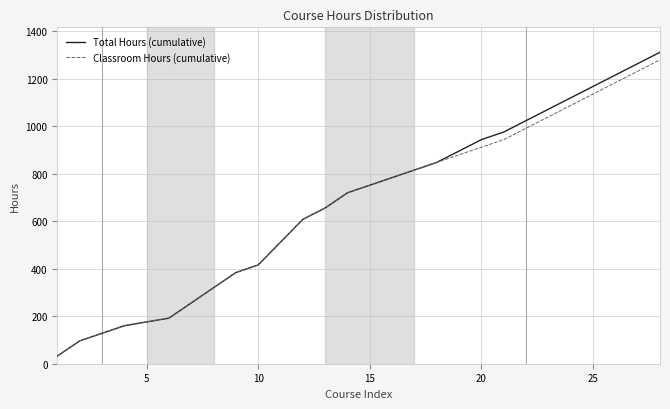

What is the difference between the maximum and second lowest values in the Total Hours (cumulative) series?

1216